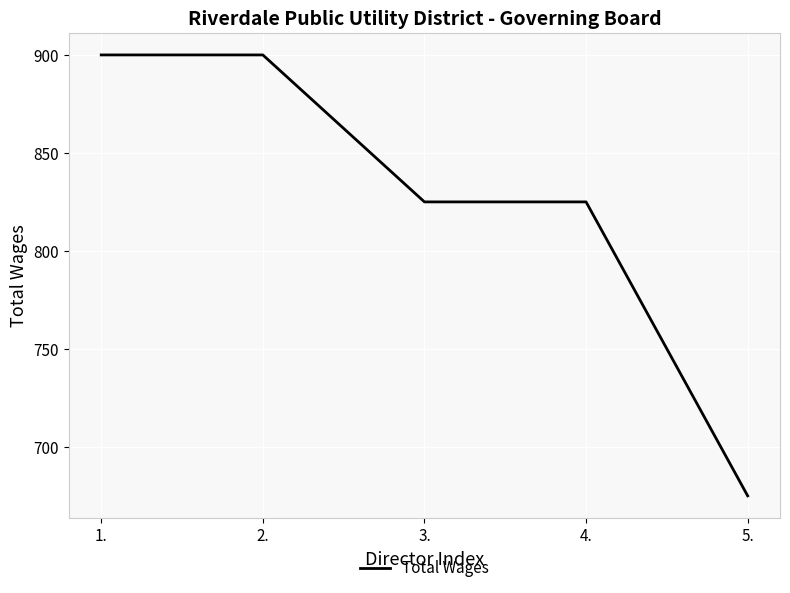

What is the ratio of the value at 2. to the value at 4.?

1.1